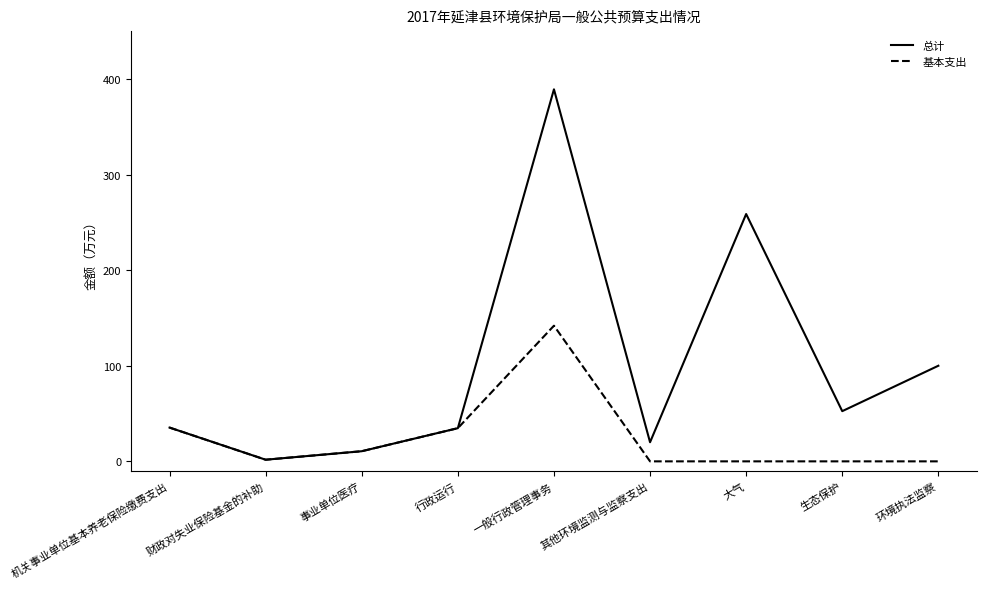

What is the maximum value for 总计?

389.1